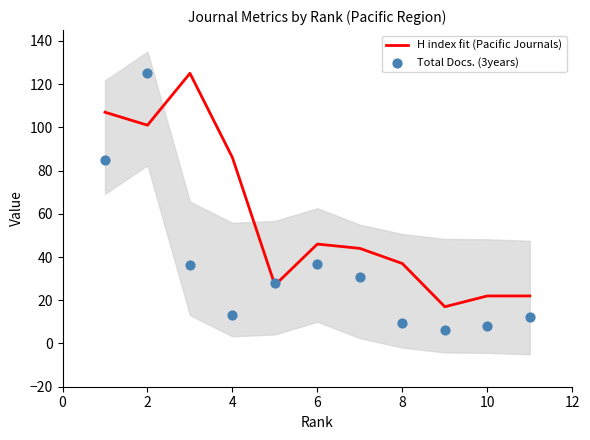

True or false: H index fit (Pacific Journals) has a value of 12 at 6.

False